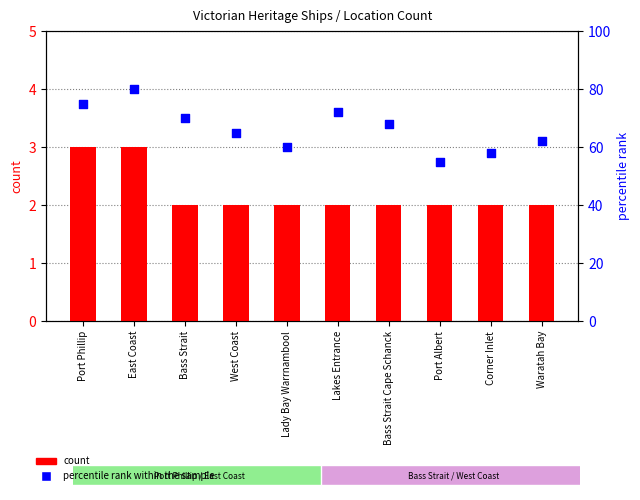

At how many categories does at least one series exceed 2?

10